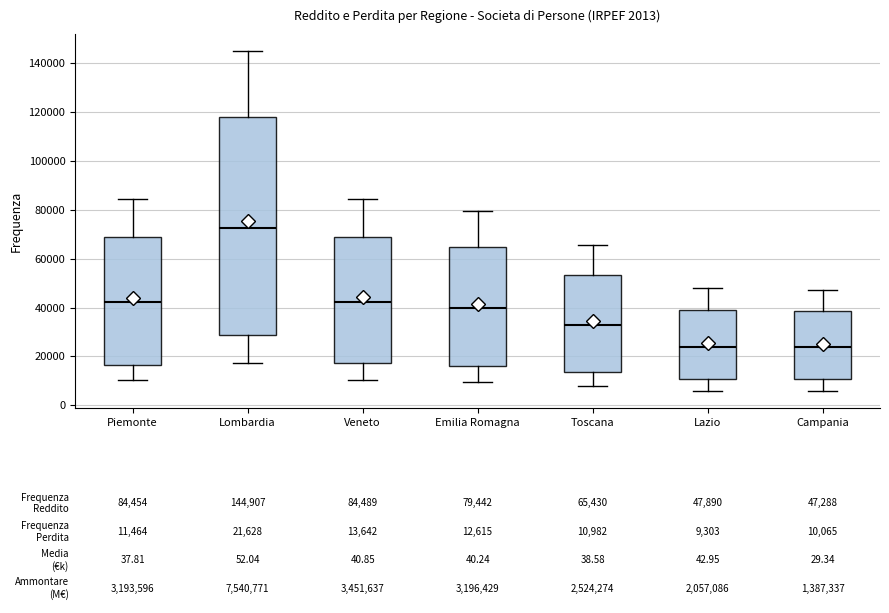

Which box is the tallest, from its lower edge to its upper edge?

Lombardia